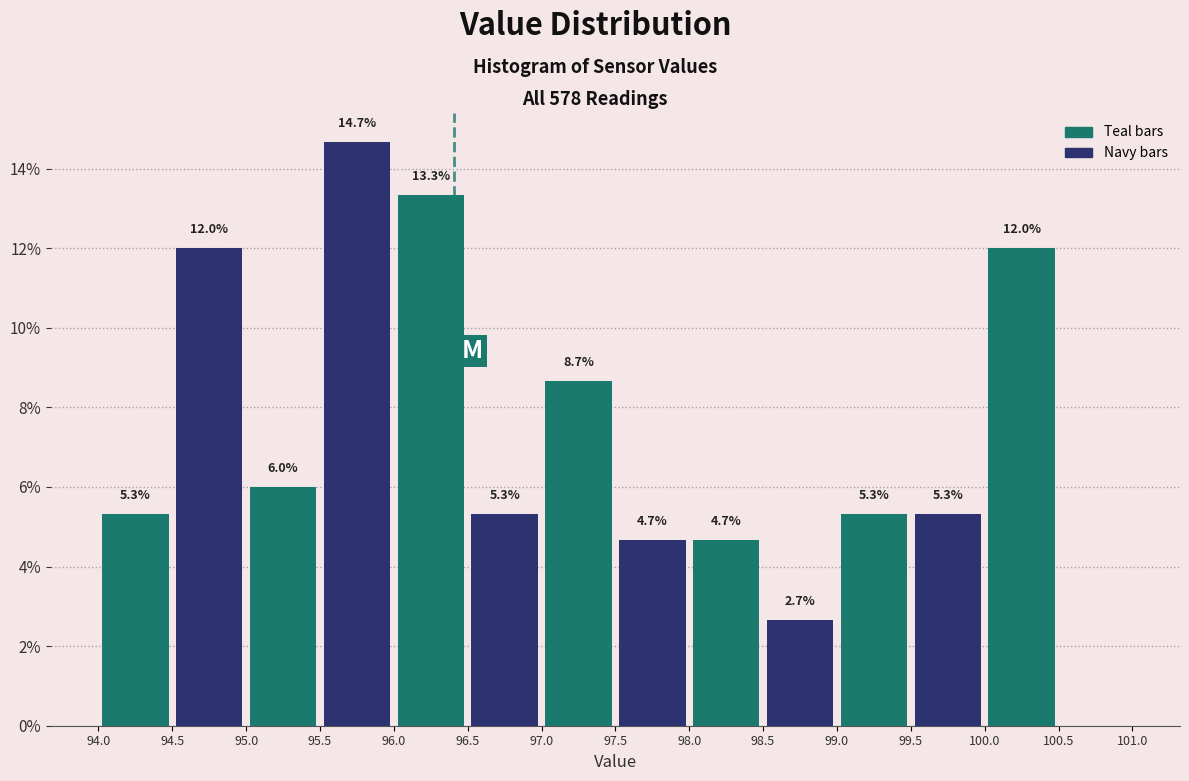

Over which range of the x-axis is the bar tallest?

95.5 to 96.0